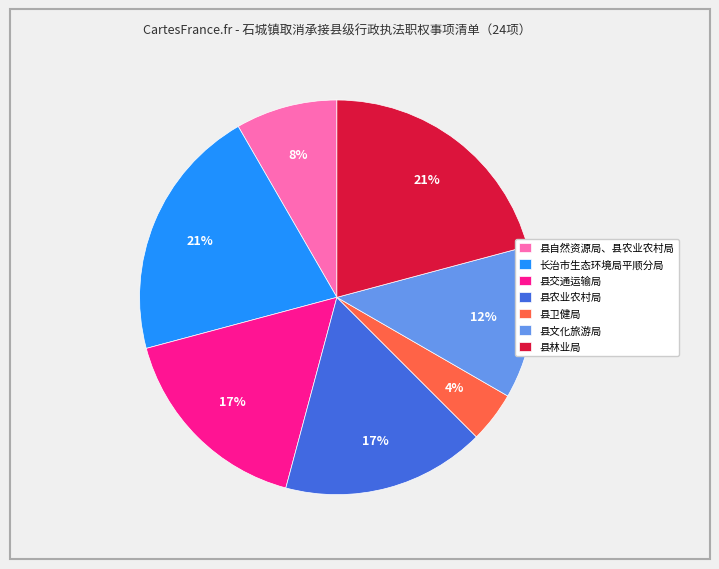

Combined, do 县卫健局 and 长治市生态环境局平顺分局 account for over 50%?

No